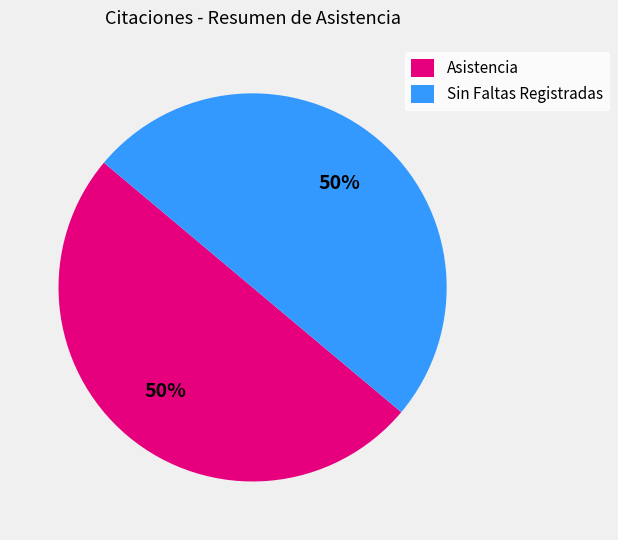

To the nearest percent, what percentage of the pie is Sin Faltas Registradas?

50%